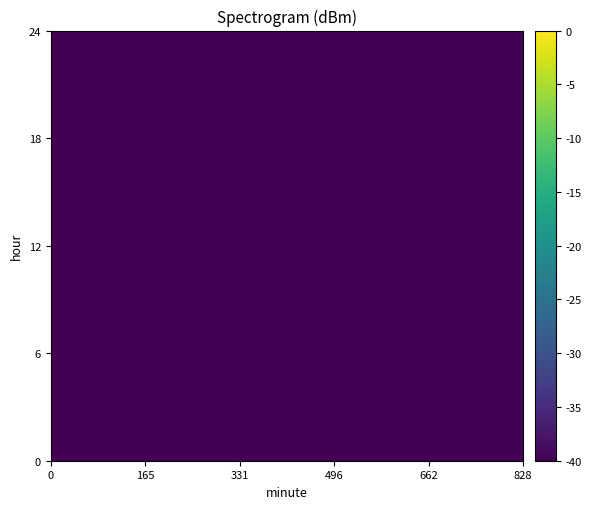

The value of 23 at 21 is -73.3. True or false?

False